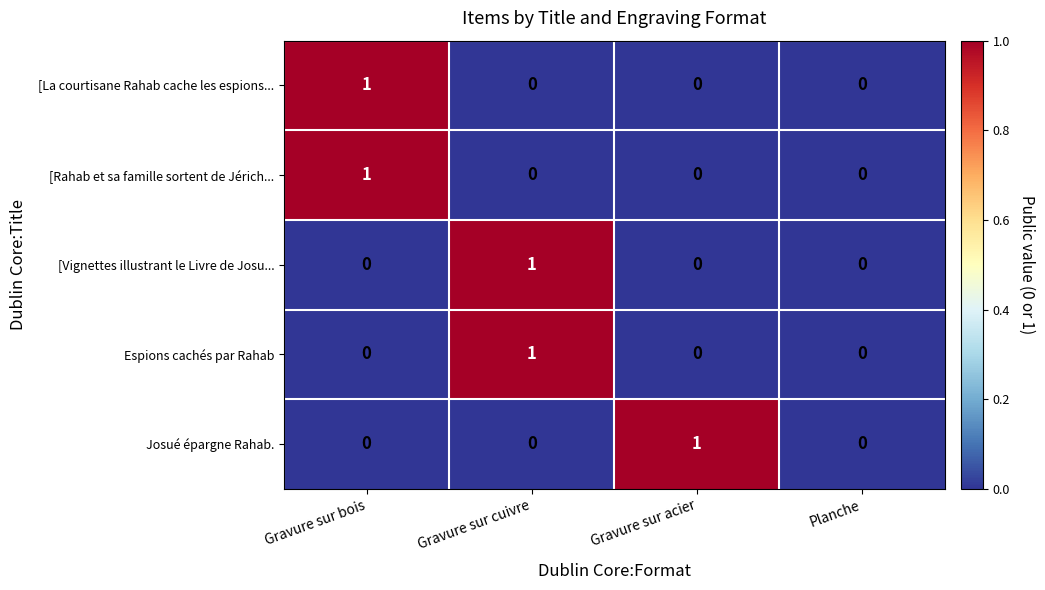

Is it true that [La courtisane Rahab cache les espions... equals 0 at Gravure sur cuivre?

True